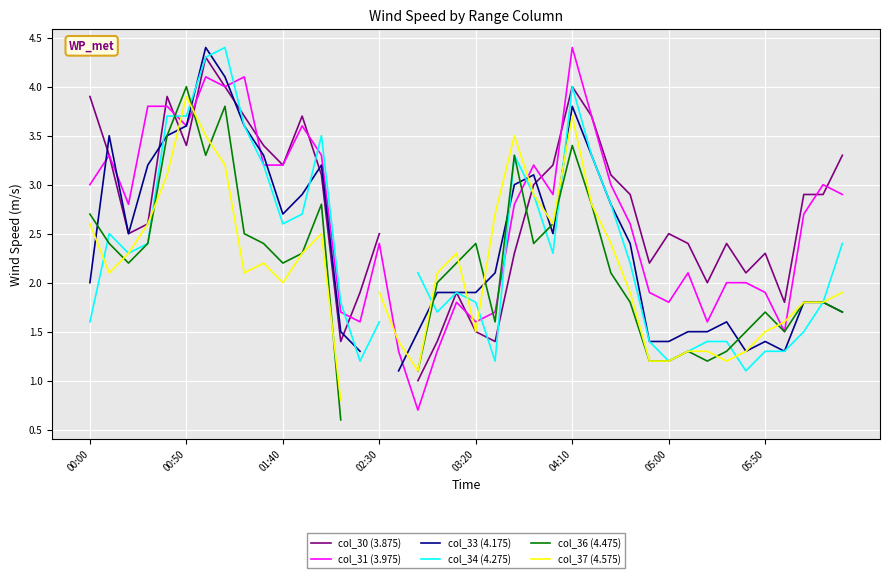

In col_36 (4.475), how many points are higher than both neighbors (excluding endpoints)?

8